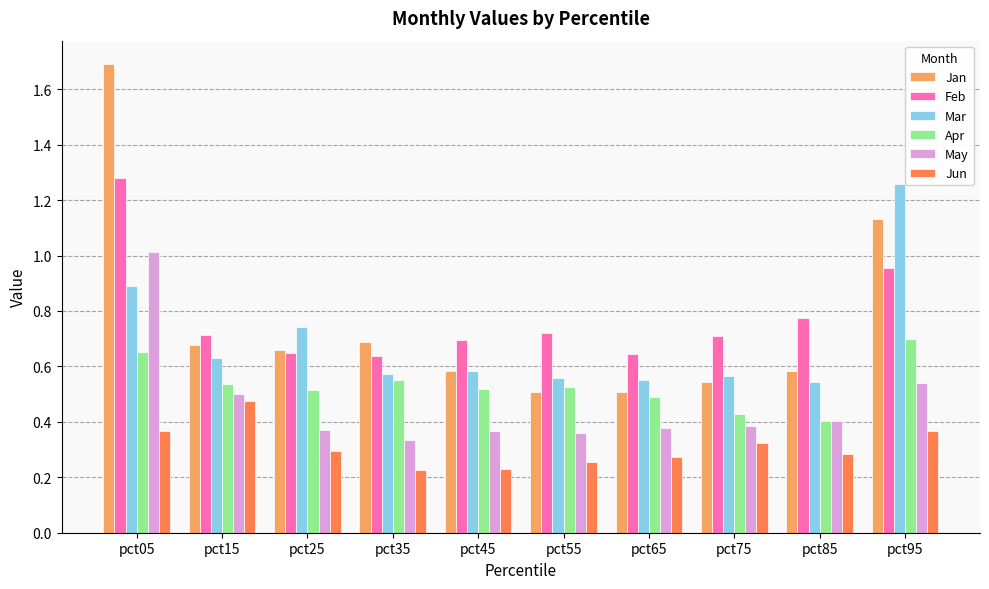

Are the bars horizontal?

No